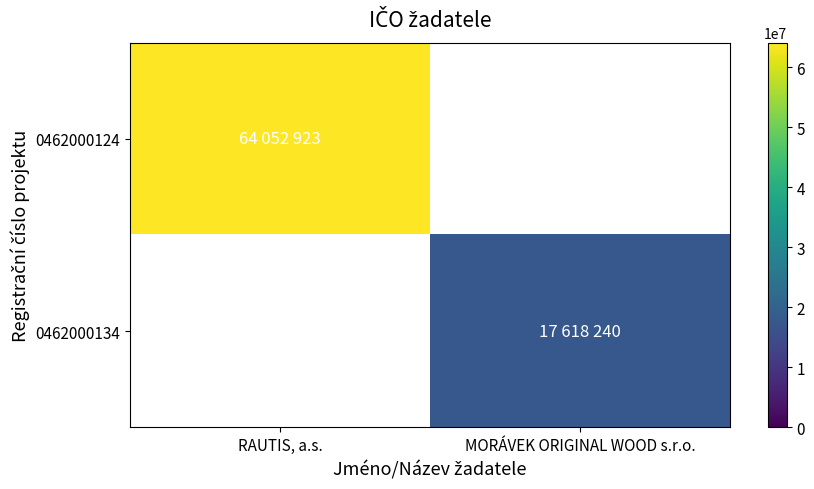

Which series has the largest range (max minus min)?

0462000124